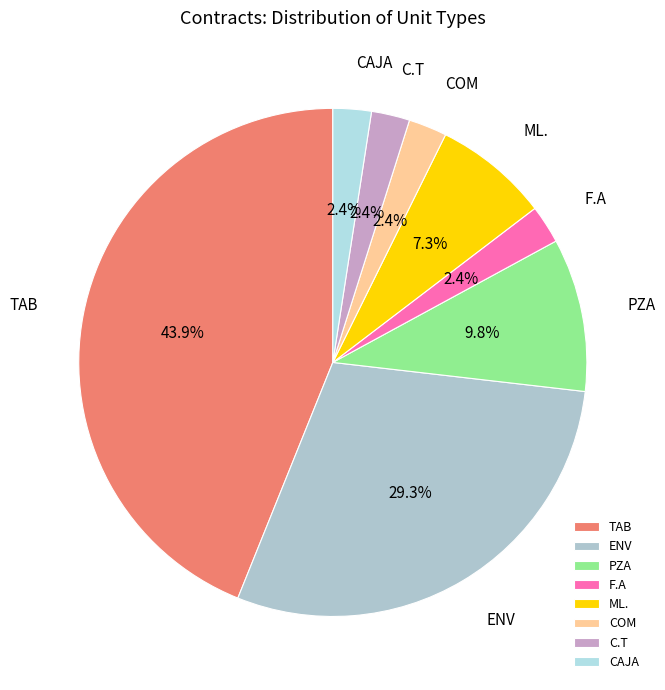

Does COM account for over 50% of the chart?

No